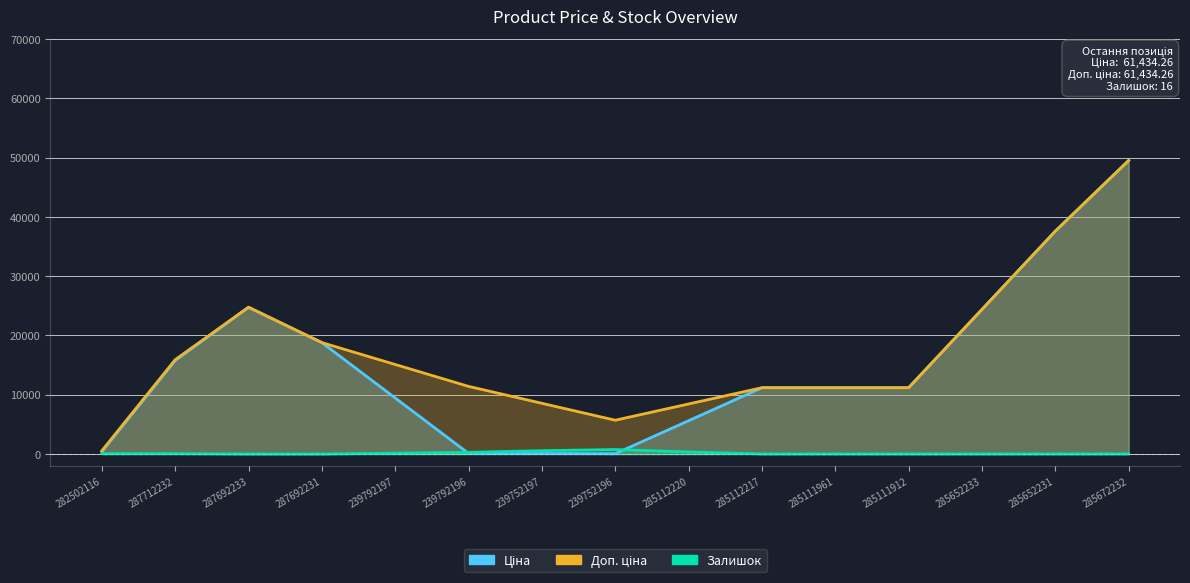

Where is the first local minimum for Залишок?

285652233